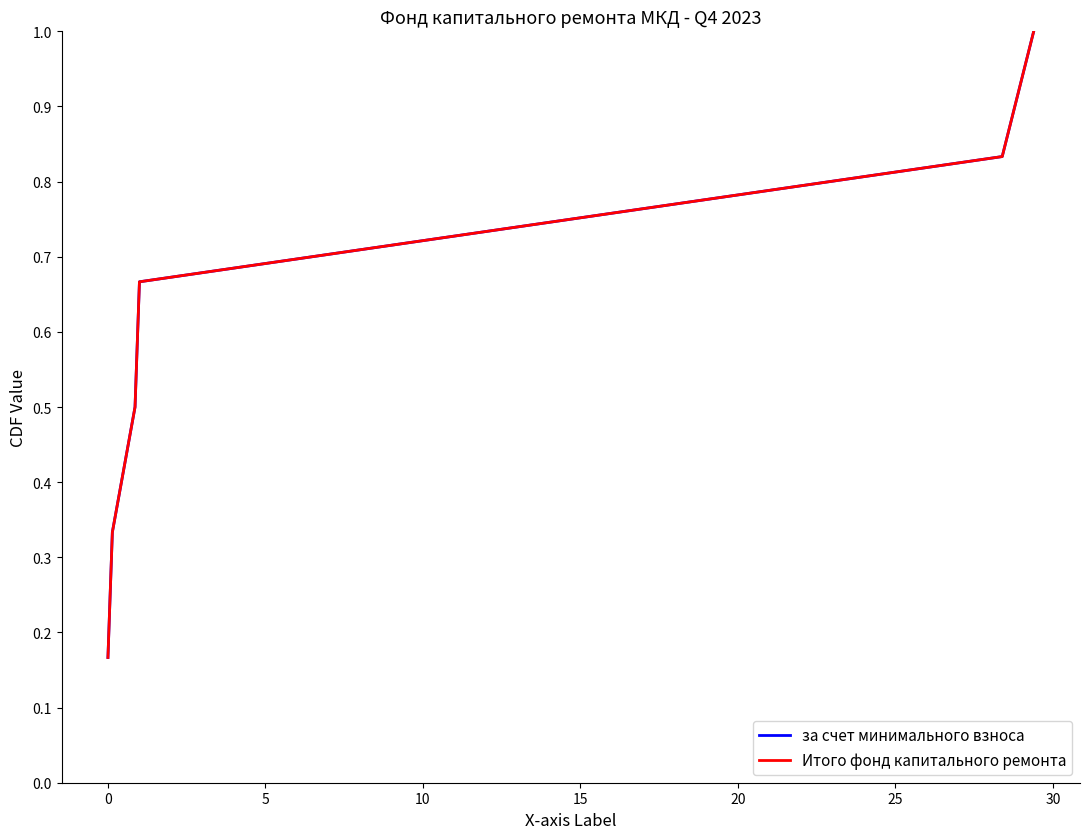

Does the chart have visible grid lines?

No